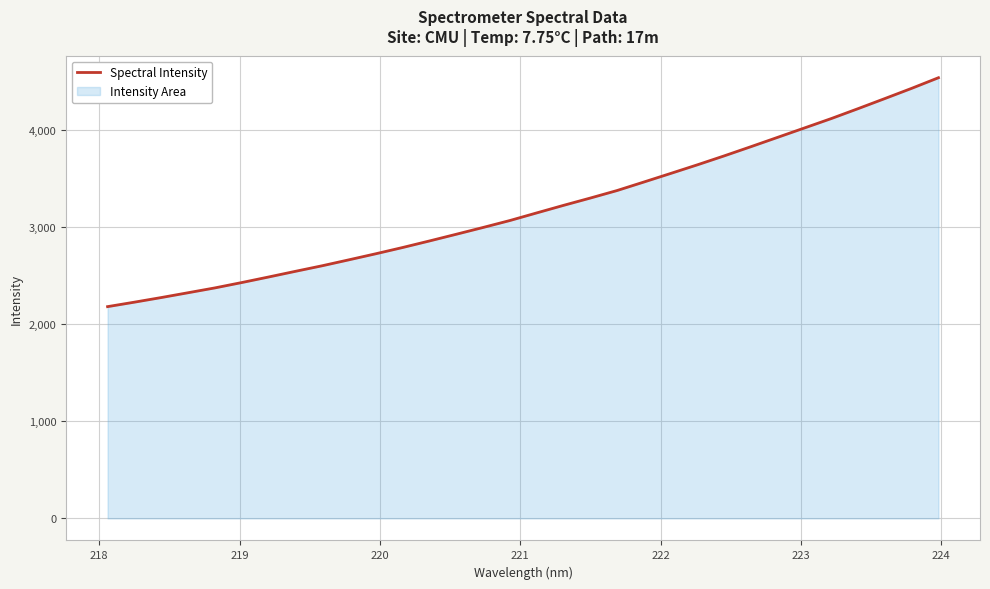

How many distinct data groups are displayed?

1